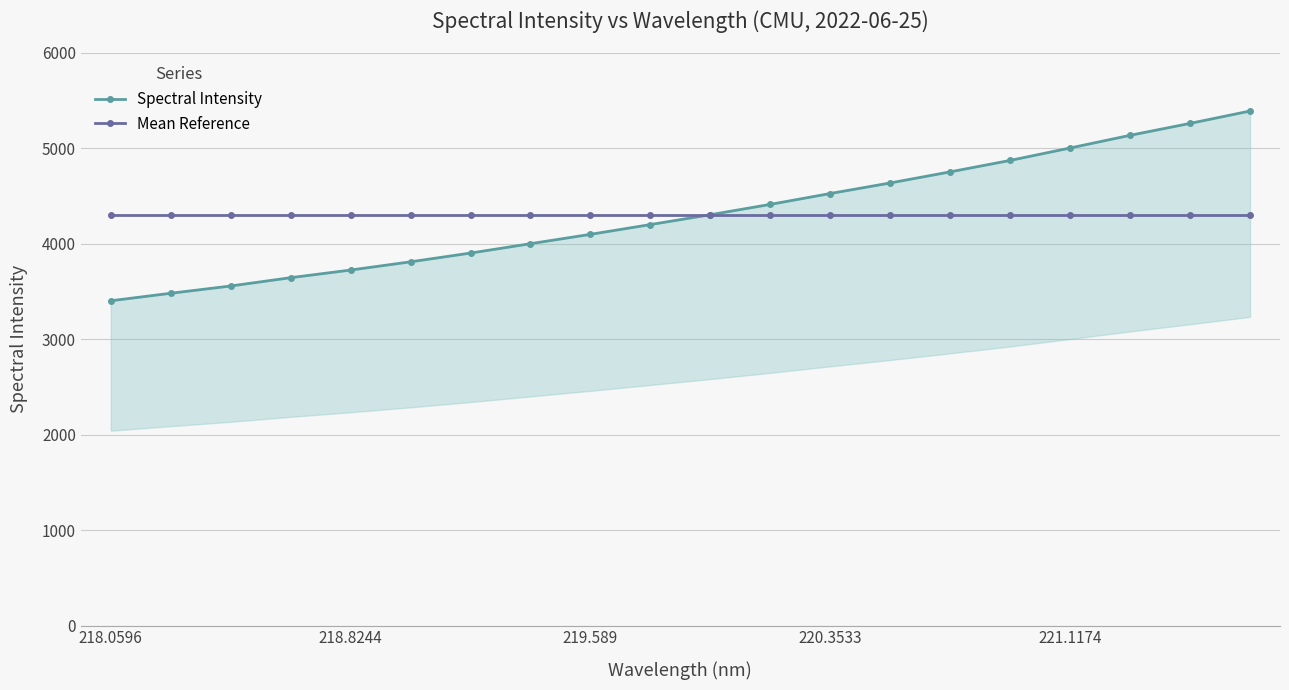

List the series in order of their peak value, highest first.

Spectral Intensity, Mean Reference